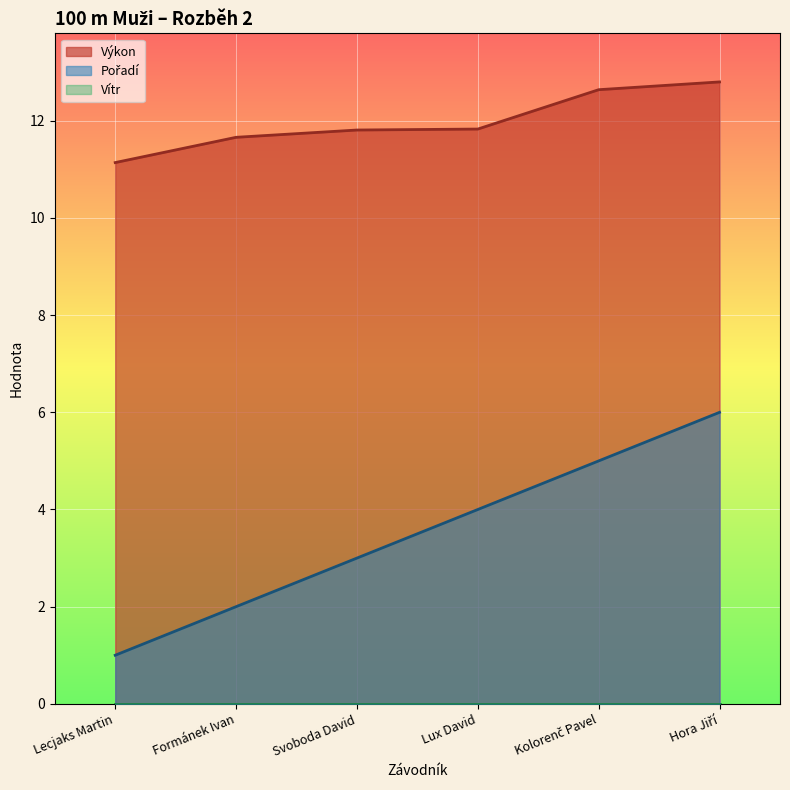

What is the label of the 3rd point from the right?

Lux David